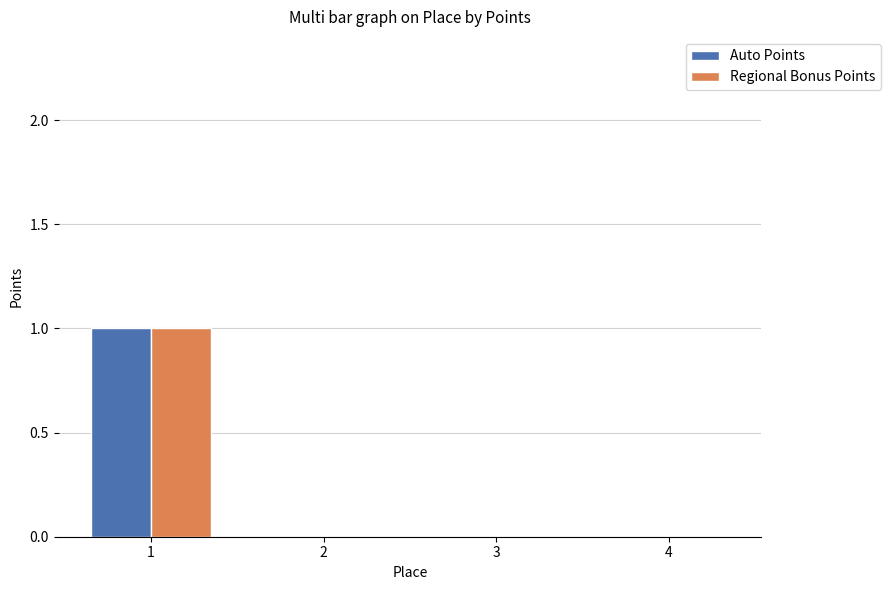

Is it true that Auto Points equals 0 at 3?

True